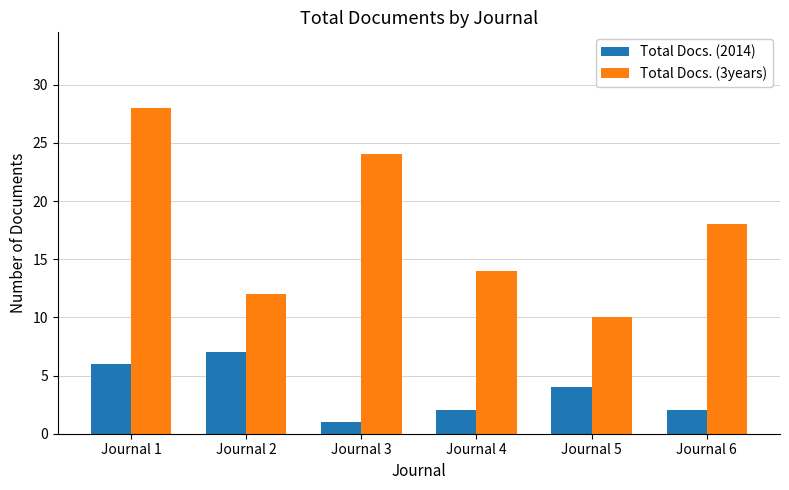

What is the value of the Total Docs. (2014) bar at the 1st from the left?

6